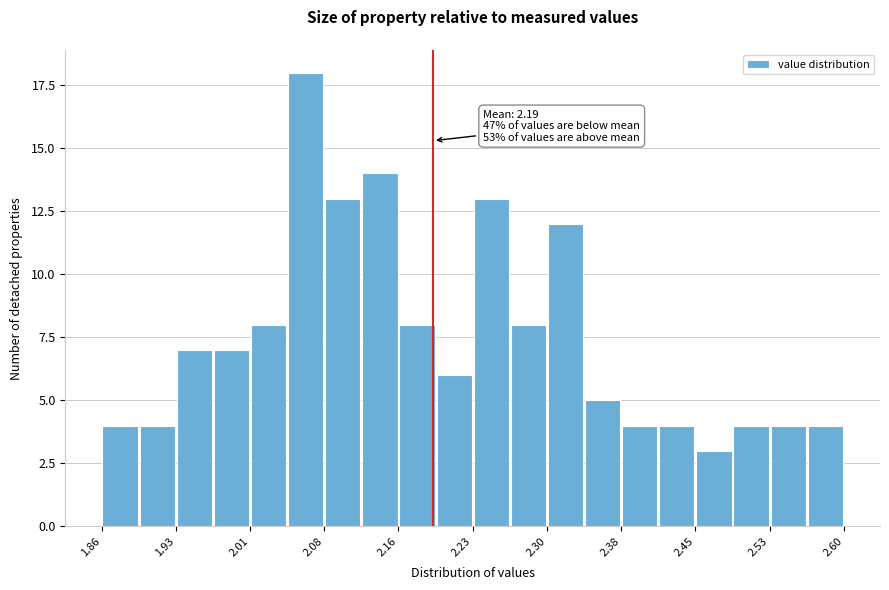

Around what value on the x-axis is the tallest bar? Give the approximate position of its centre, as read against the axis.

2.06